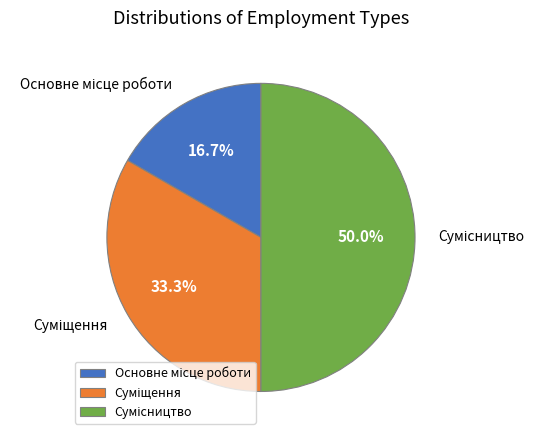

Count the number of slices in the pie.

3